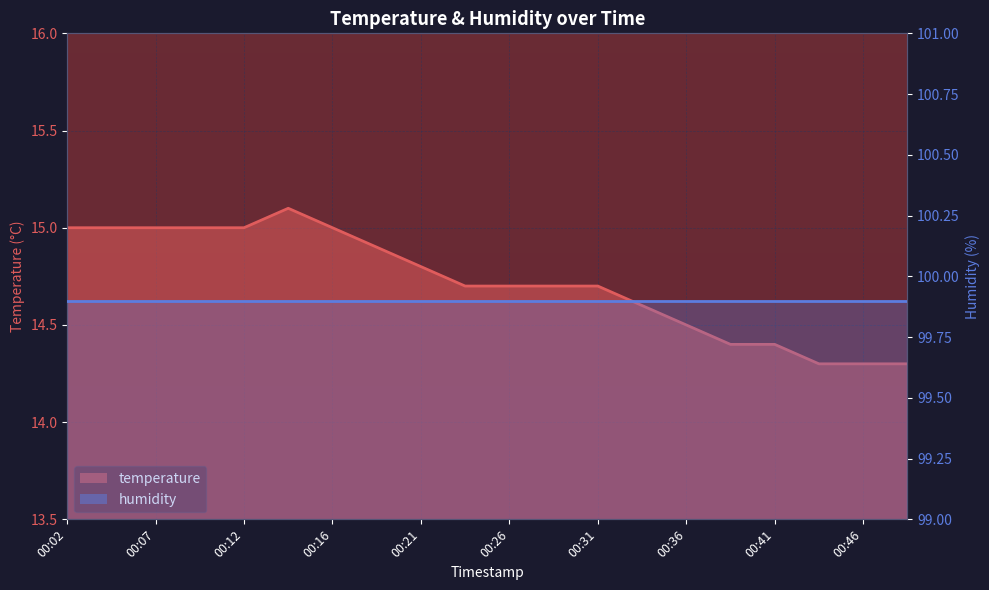

True or false: the data shows 14.4 at 00:38.

True